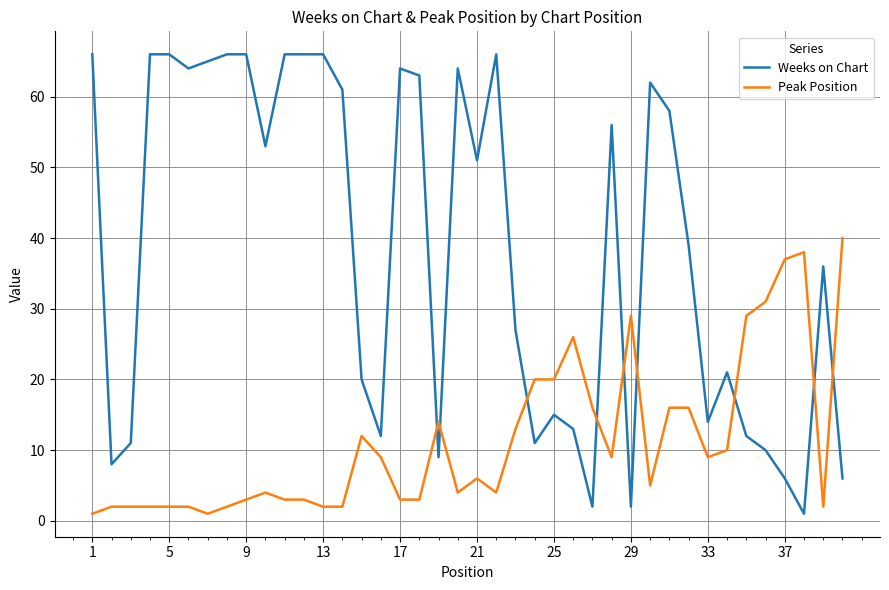

Which series has the largest range (max minus min)?

Weeks on Chart